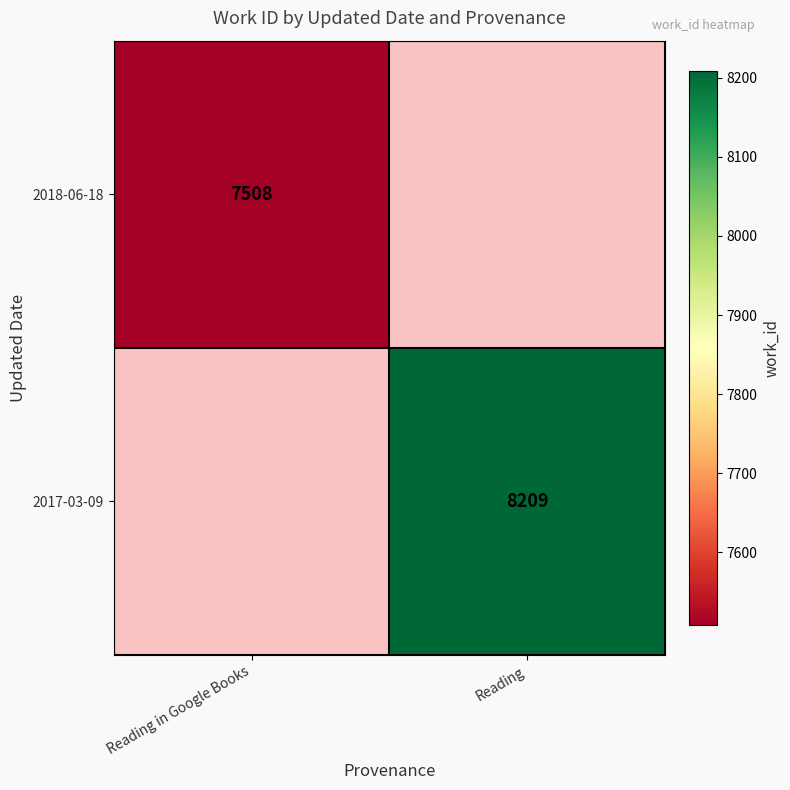

Is the value of 2017-03-09 at Reading greater than the value of 2018-06-18 at Reading in Google Books?

Yes